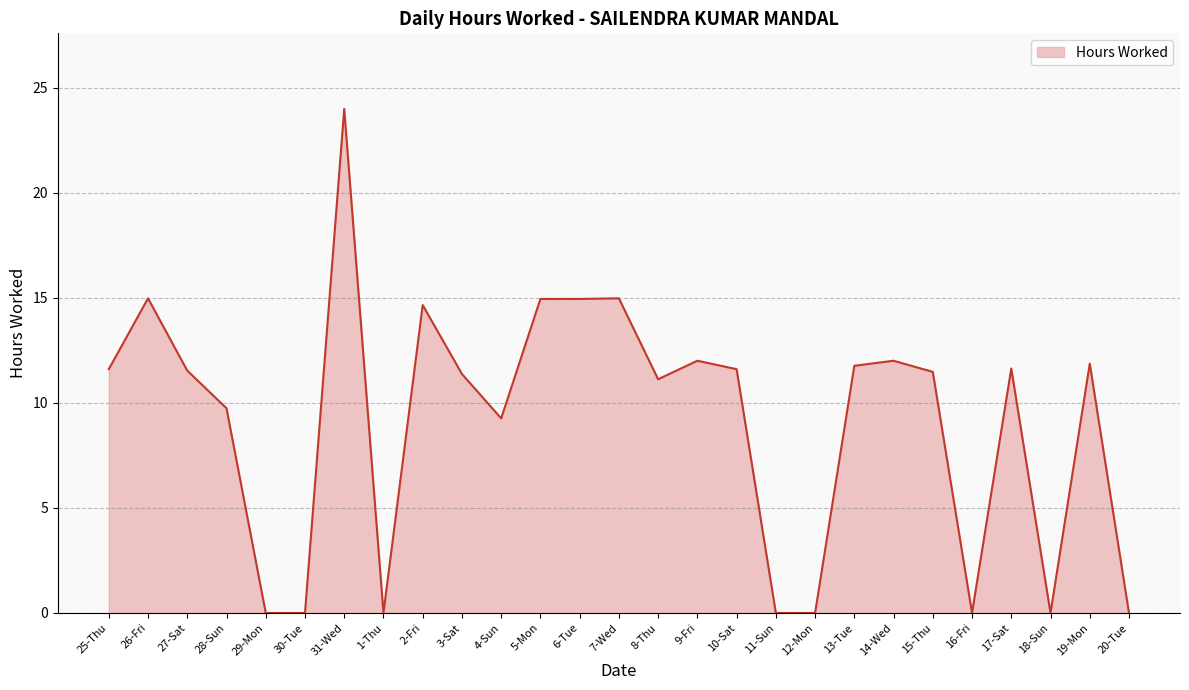

What is the difference between the values at 3-Sat and 28-Sun?

1.6